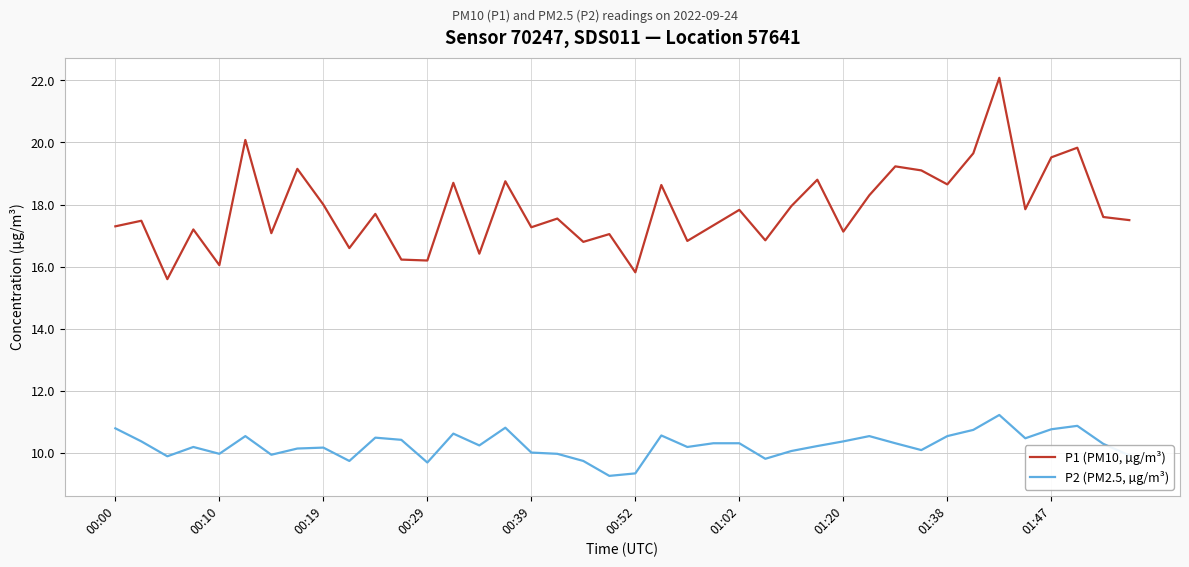

Which series has the largest total across all categories?

P1 (PM10, µg/m³)